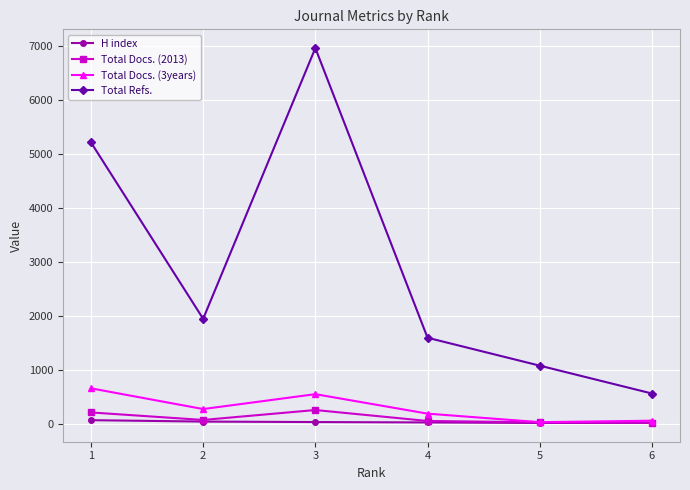

True or false: H index has more than 2 points higher than both neighbors.

False